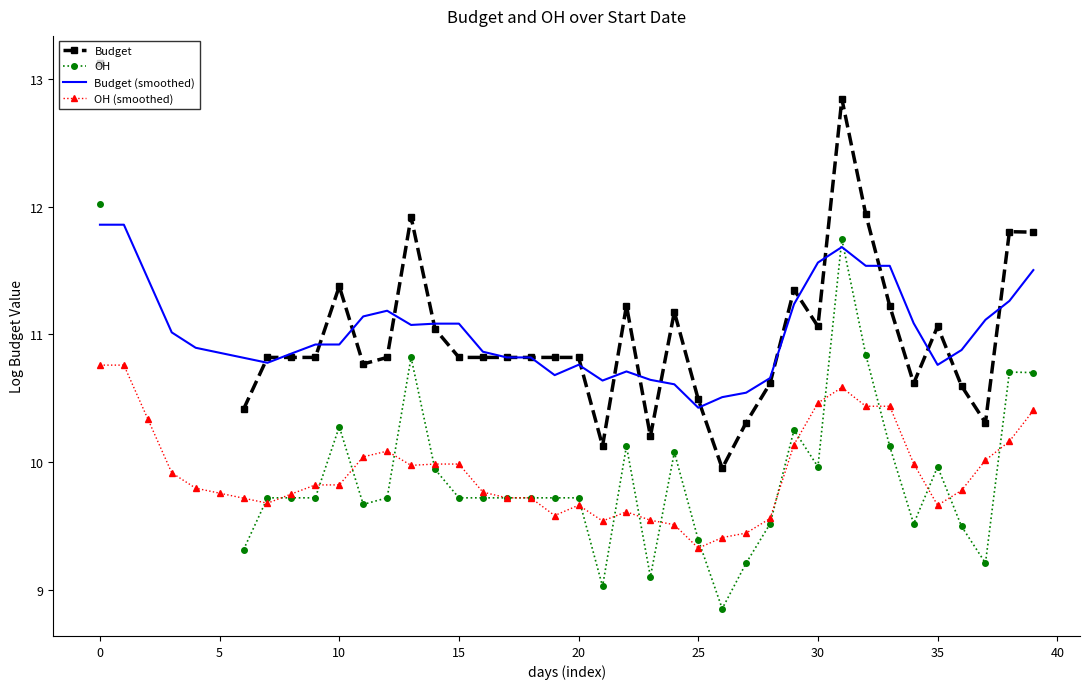

What is the difference between the maximum and minimum values in the OH series?

3.2